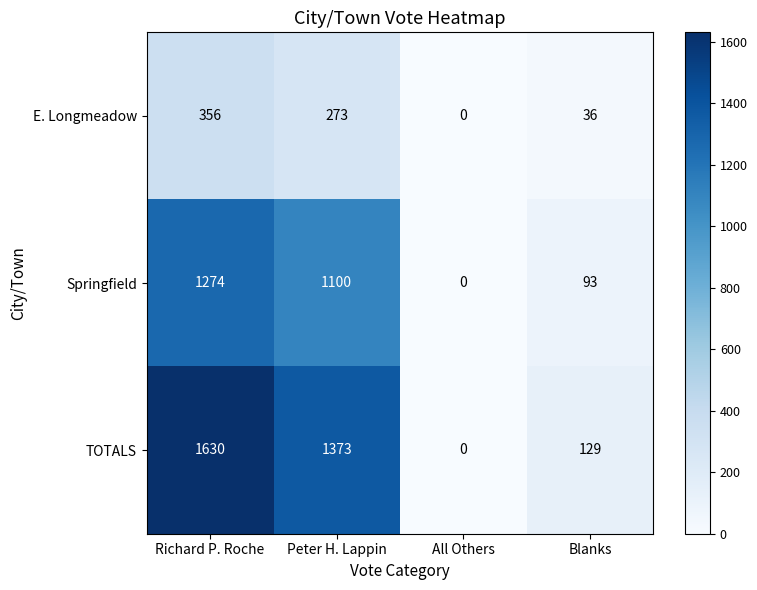

Rank the series by their maximum value, from highest to lowest.

TOTALS, Springfield, E. Longmeadow